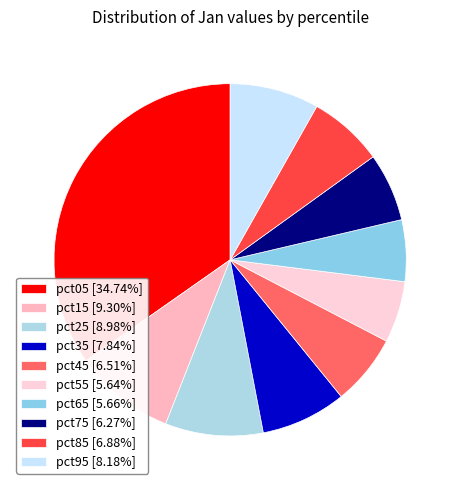

True or false: pct75 accounts for 11% of the total.

False